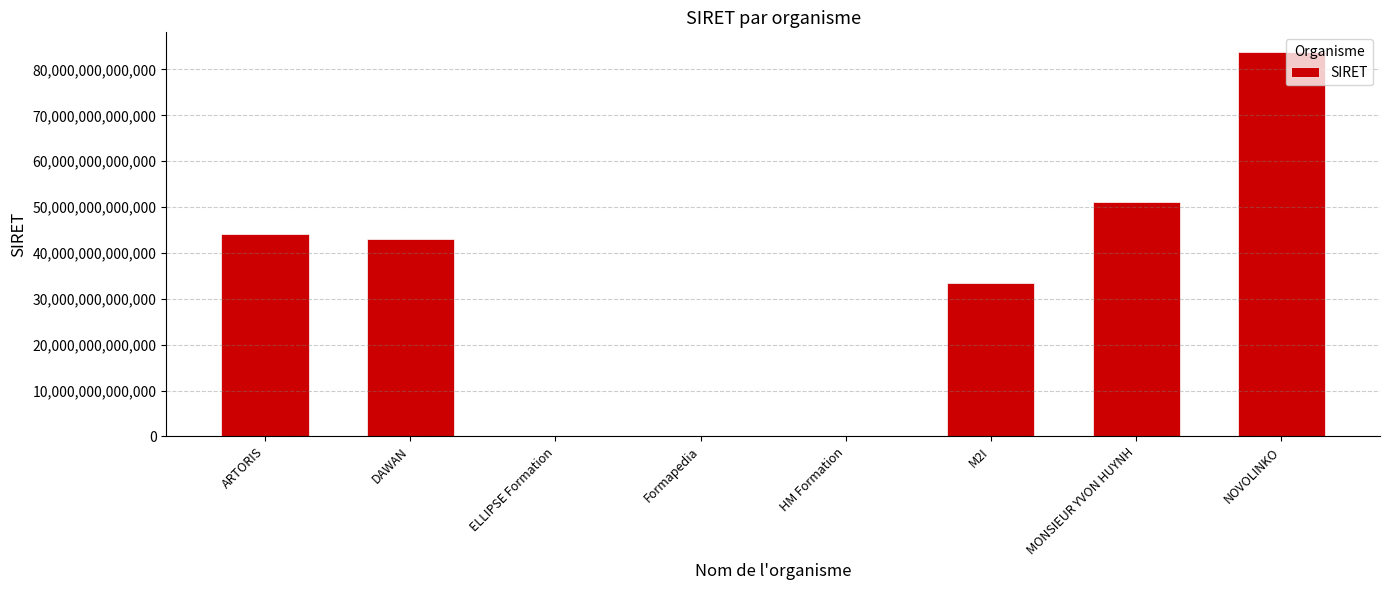

Which has a higher value, Formapedia or ARTORIS?

ARTORIS